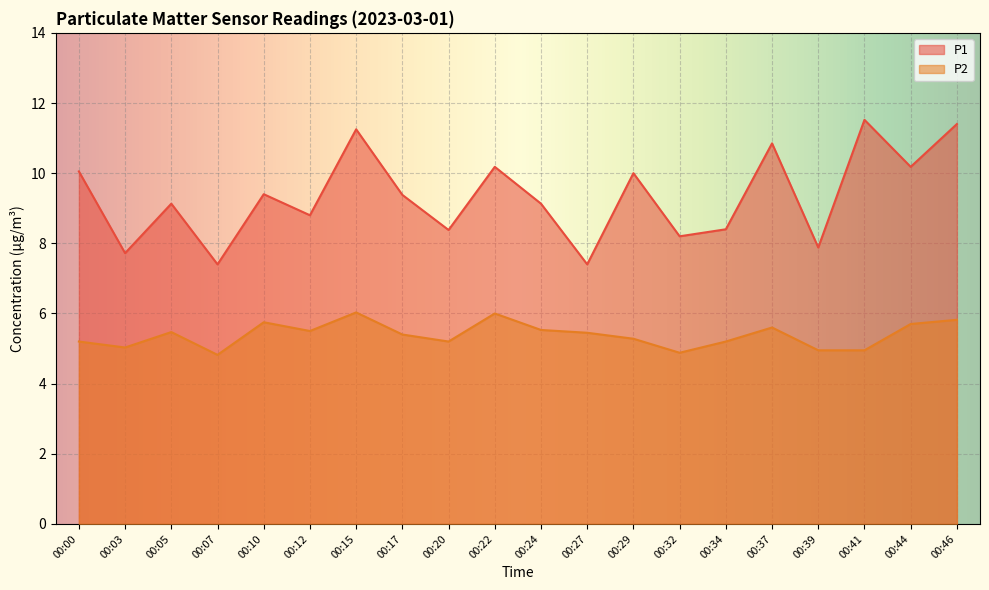

What is the difference between the highest and lowest values at 00:27?

2.0